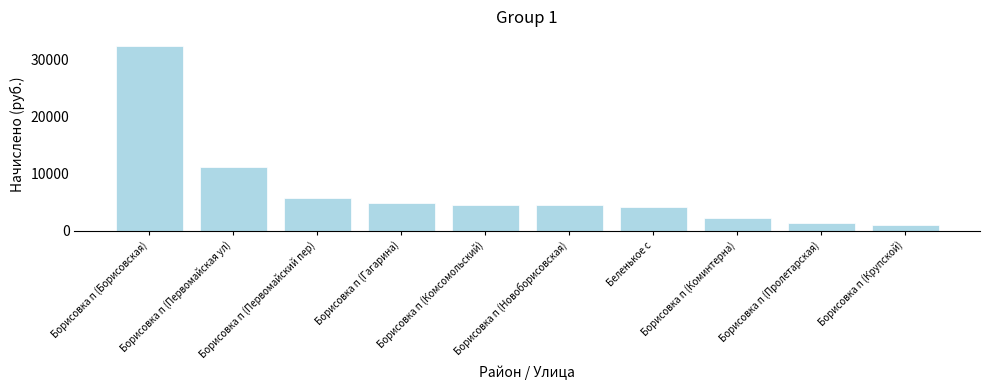

How many bars are there in total?

10